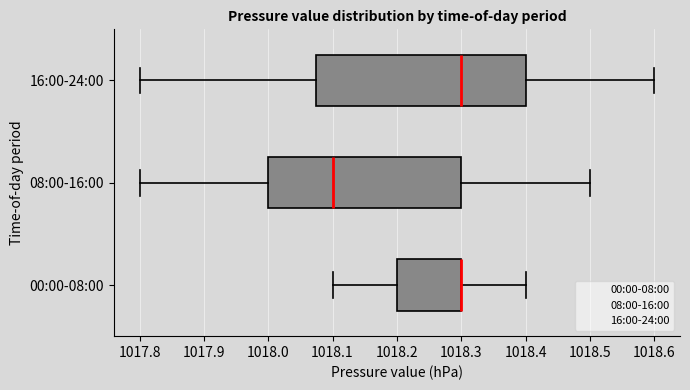

Reading bottom to top, read every box against the x-axis: the position of its median line, the range the box covers, and the ends of its whiskers. The values are not printed on the chart, so give them approximately, as read against the axis.

00:00-08:00: median 1018.30 (drawn on the box's right edge), box 1018.20 to 1018.30, whiskers 1018.10 to 1018.40
08:00-16:00: median 1018.10, box 1018.00 to 1018.30, whiskers 1017.80 to 1018.50
16:00-24:00: median 1018.30, box 1018.08 to 1018.40, whiskers 1017.80 to 1018.60